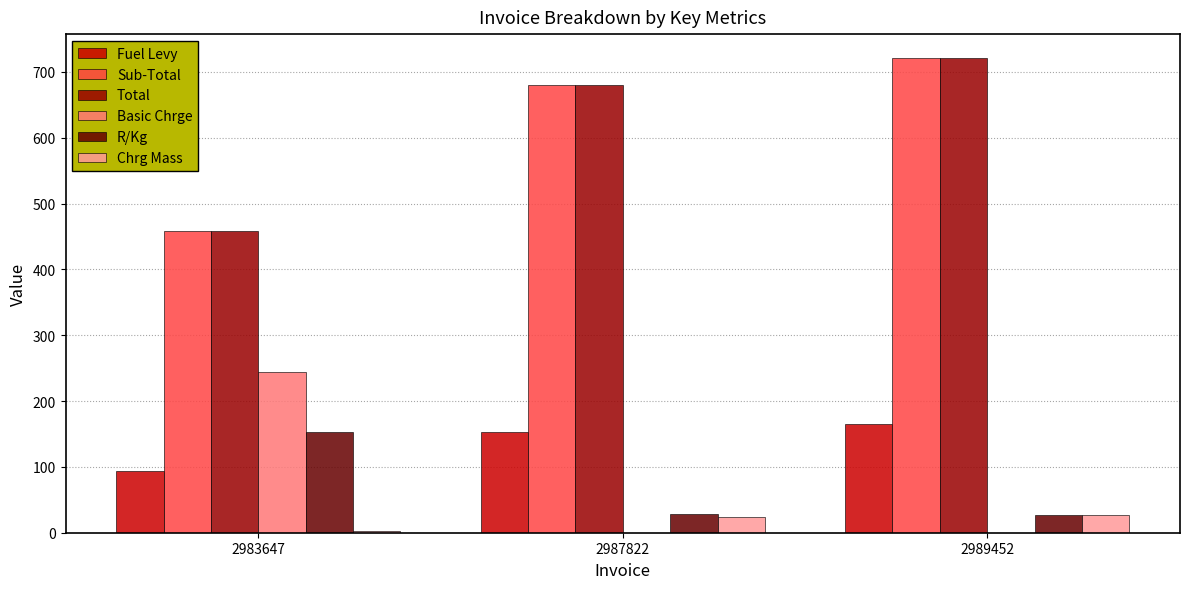

At which category does the chart reach its peak across all series?

2989452